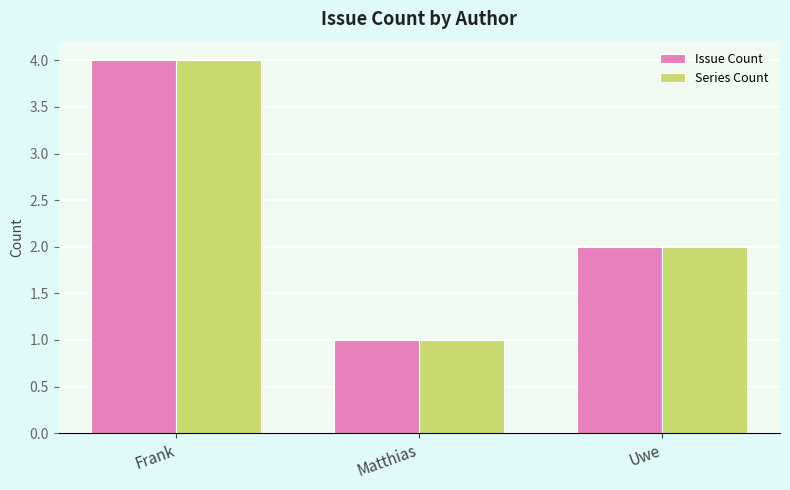

What is the greatest value displayed?

4